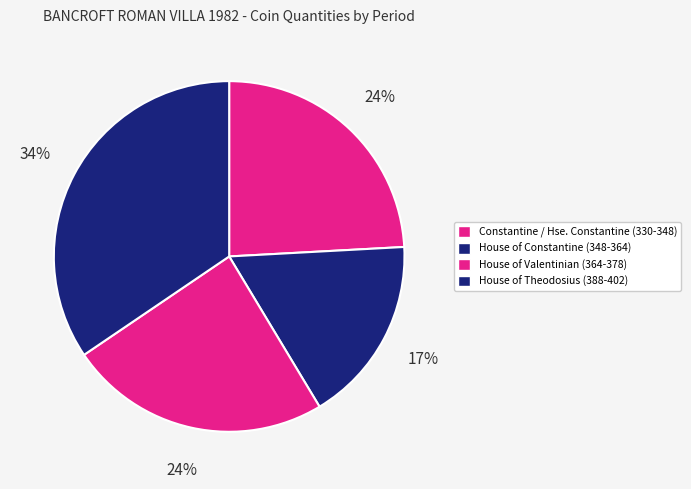

Count the number of slices in the pie.

4